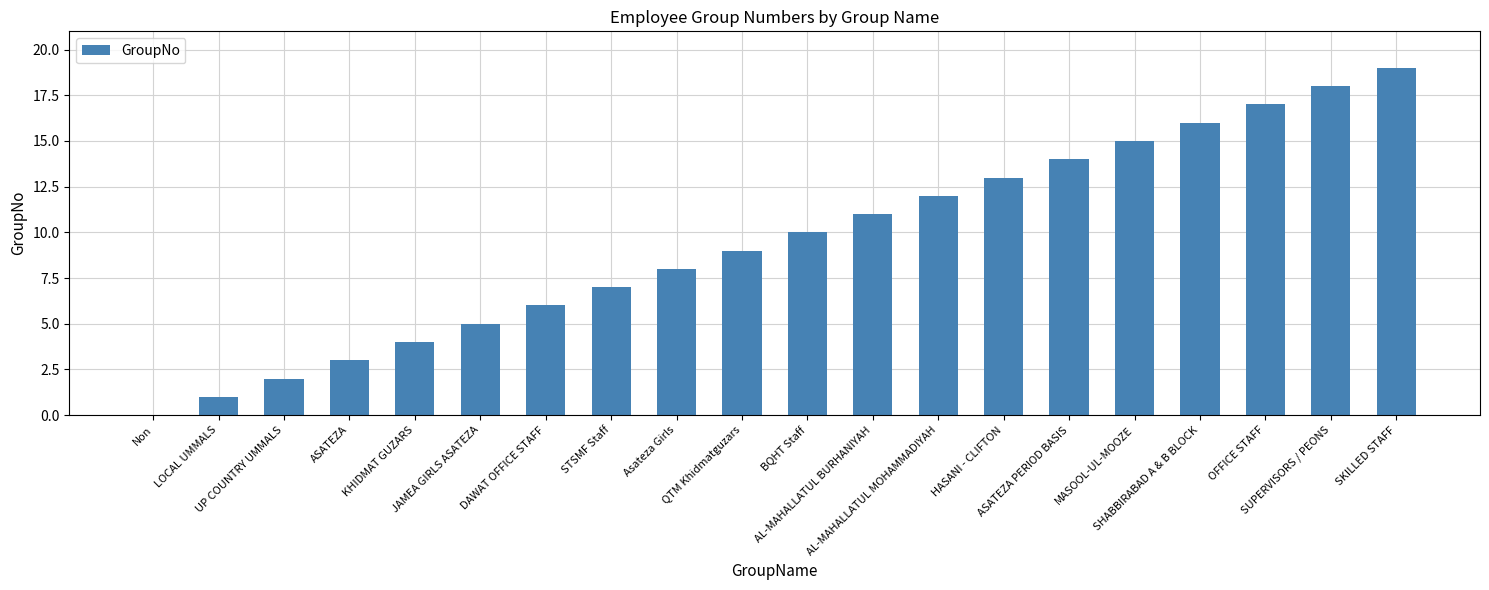

What is the sum of all values?

190